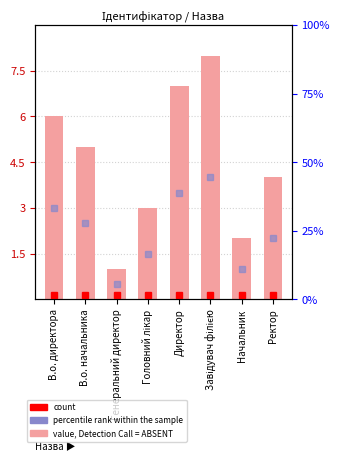

List the labels in order of value, smallest first.

Генеральний директор, Начальник, Головний лікар, Ректор, В.о. начальника, В.о. директора, Директор, Завідувач філією